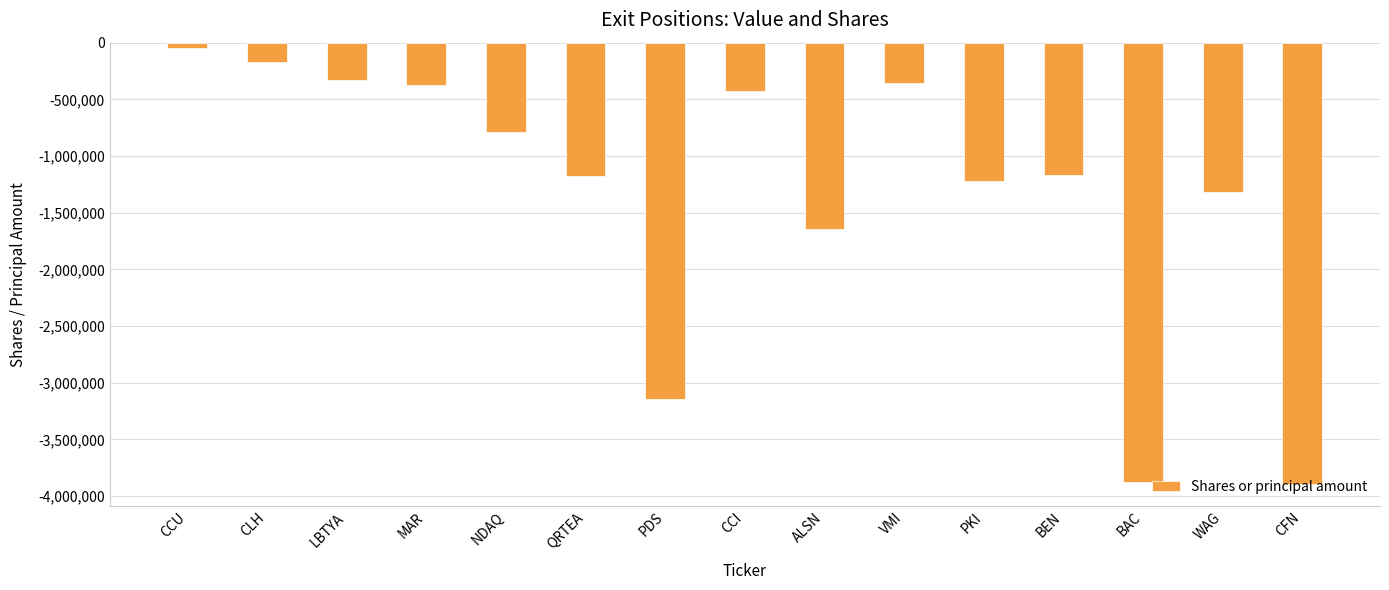

At which label is the value closest to -1972100?

ALSN